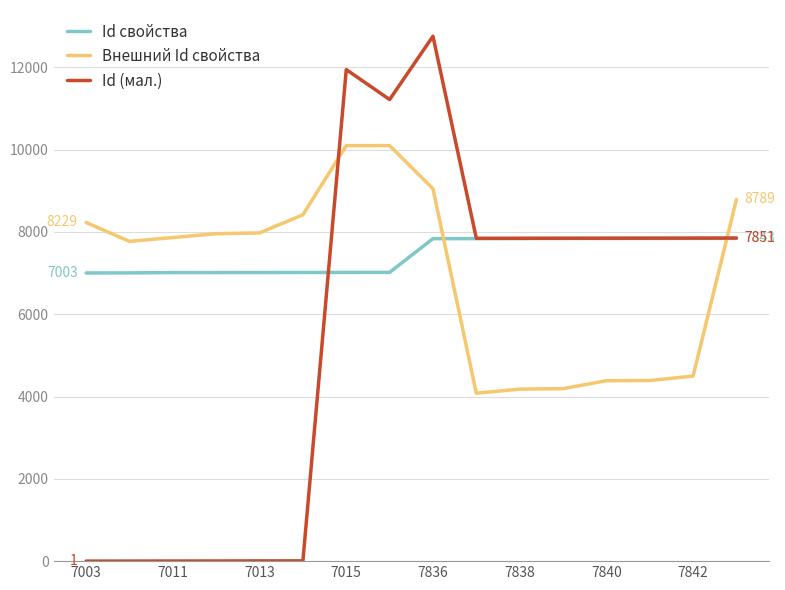

List the series in order of their peak value, lowest first.

Id свойства, Внешний Id свойства, Id (мал.)